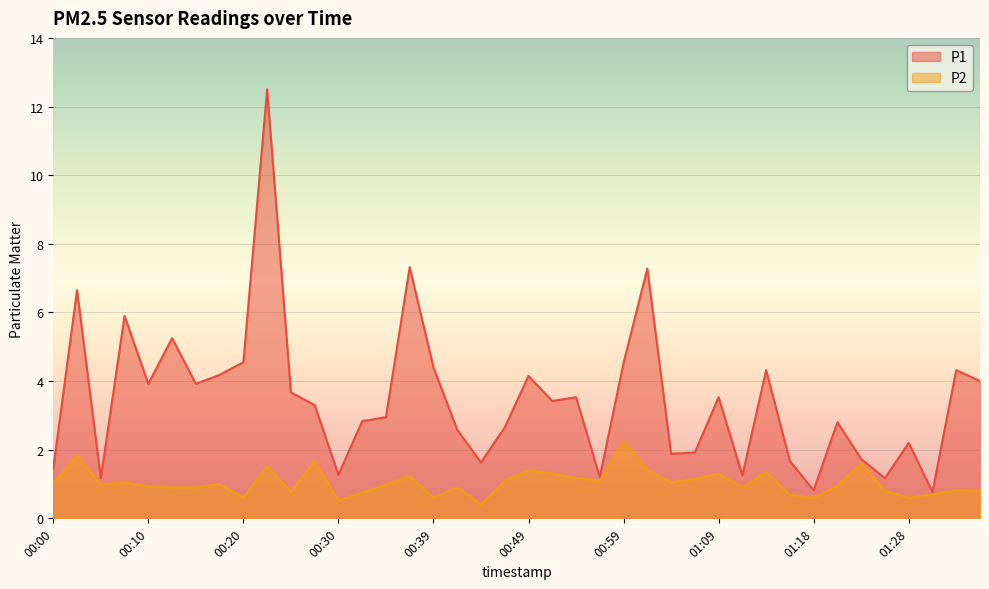

What is the label of the 26th point from the left?

01:01